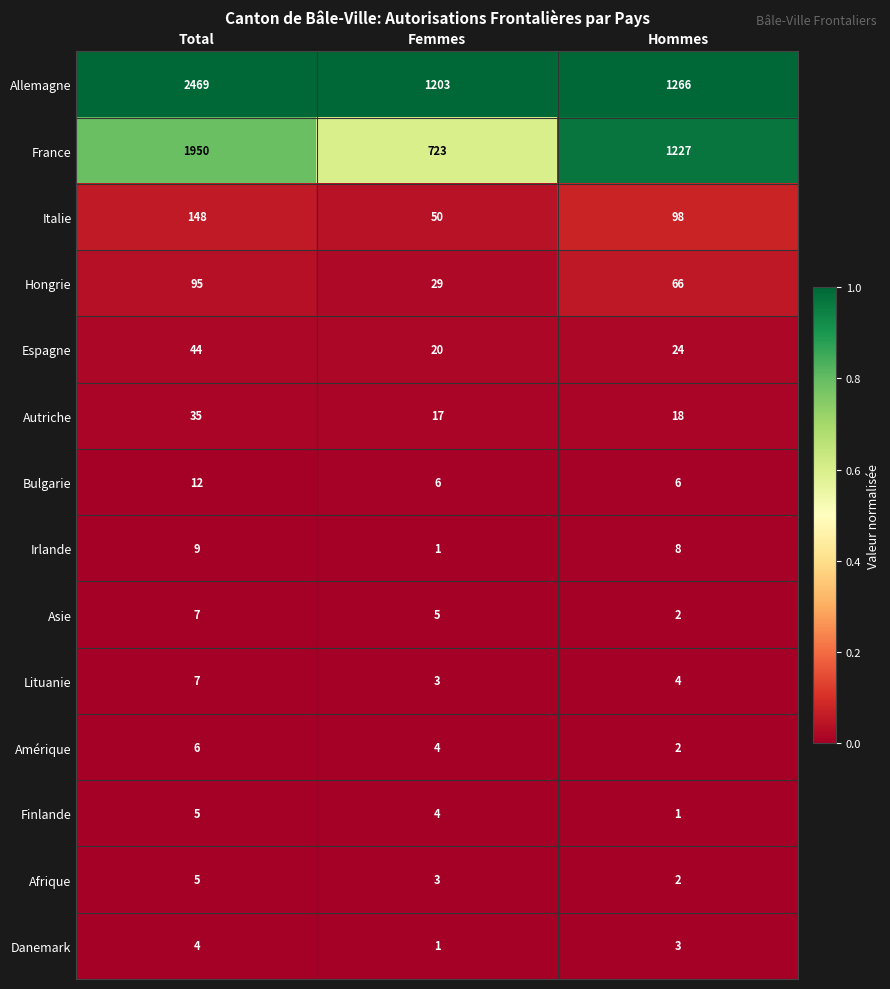

Rank the categories by Amérique value from lowest to highest.

Hommes, Femmes, Total